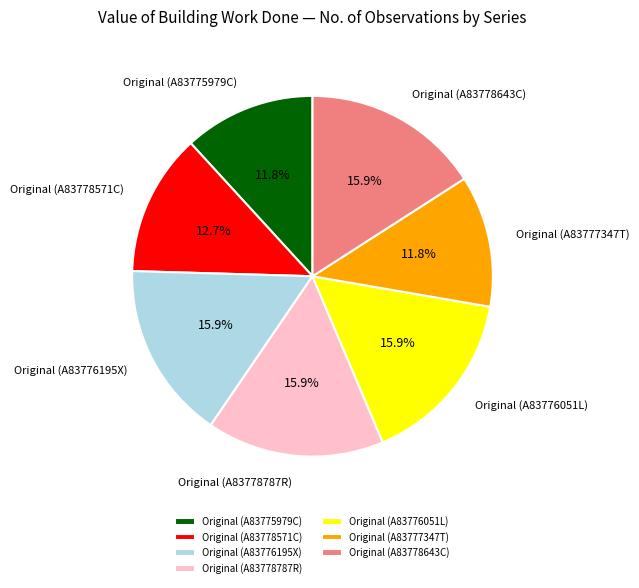

Count the number of slices in the pie.

7